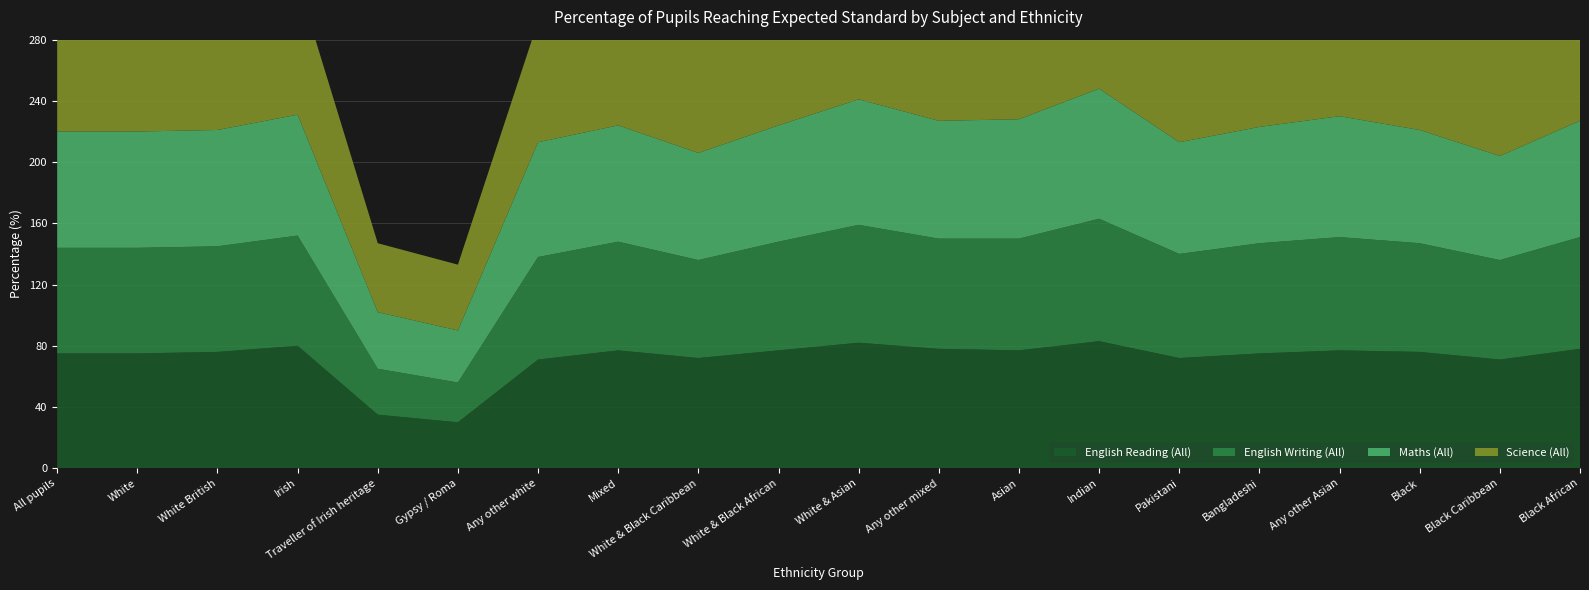

Reading right to left, transcribe all the data shown in this chart.

English Reading (All): Black African=78	Black Caribbean=71	Black=76	Any other Asian=77	Bangladeshi=75	Pakistani=72	Indian=83	Asian=77	Any other mixed=78	White & Asian=82	White & Black African=77	White & Black Caribbean=72	Mixed=77	Any other white=71	Gypsy / Roma=30	Traveller of Irish heritage=35	Irish=80	White British=76	White=75	All pupils=75
English Writing (All): Black African=73	Black Caribbean=65	Black=71	Any other Asian=74	Bangladeshi=72	Pakistani=68	Indian=80	Asian=73	Any other mixed=72	White & Asian=77	White & Black African=71	White & Black Caribbean=64	Mixed=71	Any other white=67	Gypsy / Roma=26	Traveller of Irish heritage=30	Irish=72	White British=69	White=69	All pupils=69
Maths (All): Black African=76	Black Caribbean=68	Black=74	Any other Asian=79	Bangladeshi=76	Pakistani=73	Indian=85	Asian=78	Any other mixed=77	White & Asian=82	White & Black African=76	White & Black Caribbean=70	Mixed=76	Any other white=75	Gypsy / Roma=34	Traveller of Irish heritage=37	Irish=79	White British=76	White=76	All pupils=76
Science (All): Black African=81	Black Caribbean=77	Black=80	Any other Asian=82	Bangladeshi=80	Pakistani=78	Indian=87	Asian=81	Any other mixed=83	White & Asian=87	White & Black African=83	White & Black Caribbean=80	Mixed=83	Any other white=79	Gypsy / Roma=43	Traveller of Irish heritage=45	Irish=87	White British=84	White=83	All pupils=82